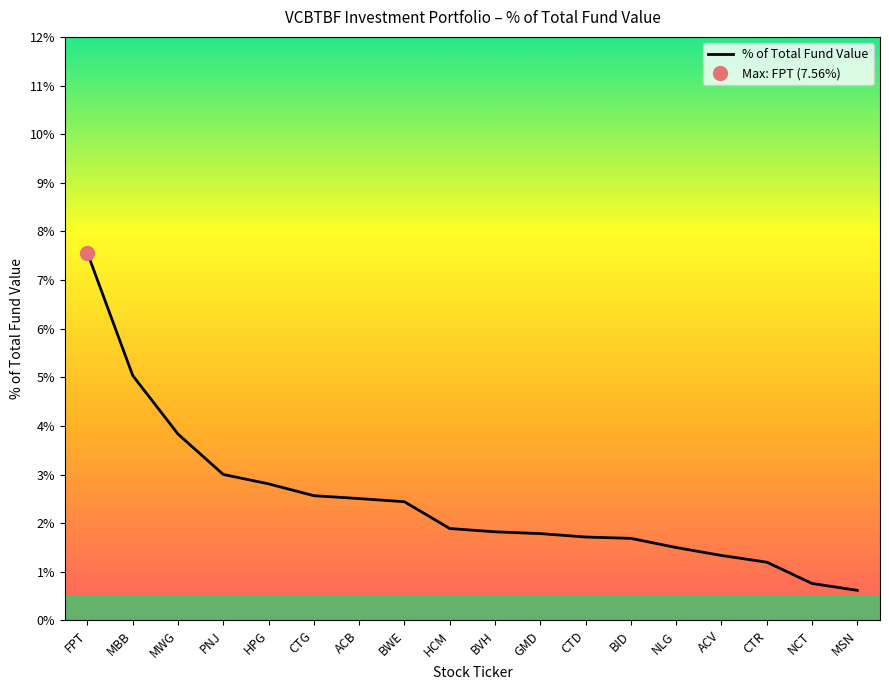

Does the chart have visible grid lines?

No